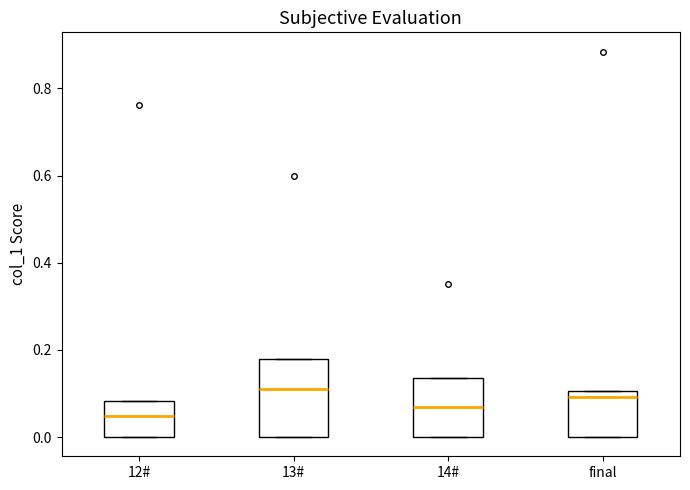

Reading left to right, read every box against the y-axis: the position of its median line, the range the box covers, and the ends of its whiskers. The values are not printed on the chart, so give them approximately, as read against the axis.

12#: median 0.04, box 0.00 to 0.08, whiskers 0.00 to 0.08
13#: median 0.10, box 0.00 to 0.18, whiskers 0.00 to 0.18
14#: median 0.06, box 0.00 to 0.14, whiskers 0.00 to 0.14
final: median 0.10 (just below the box's upper edge), box 0.00 to 0.10, whiskers 0.00 to 0.10